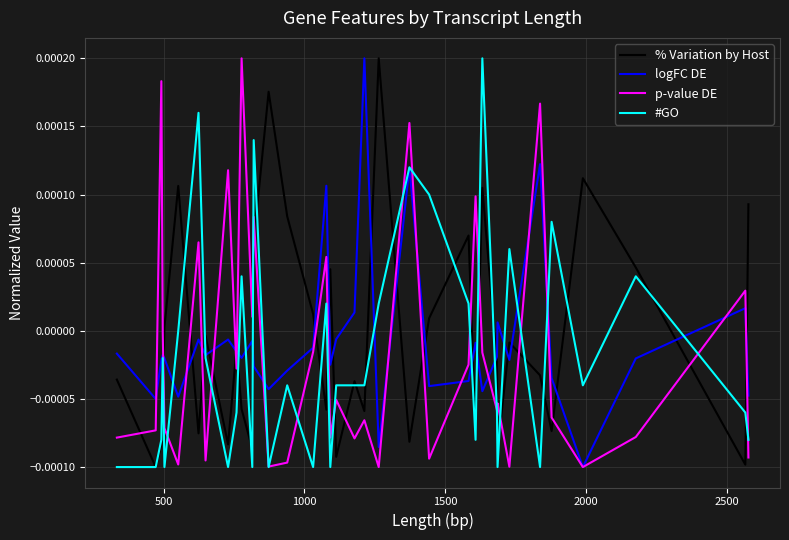

How many lines are shown in the chart?

4